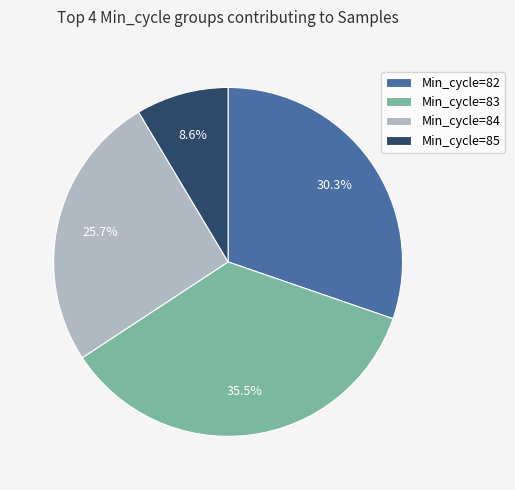

Which category has the biggest portion of the pie?

Min_cycle=83